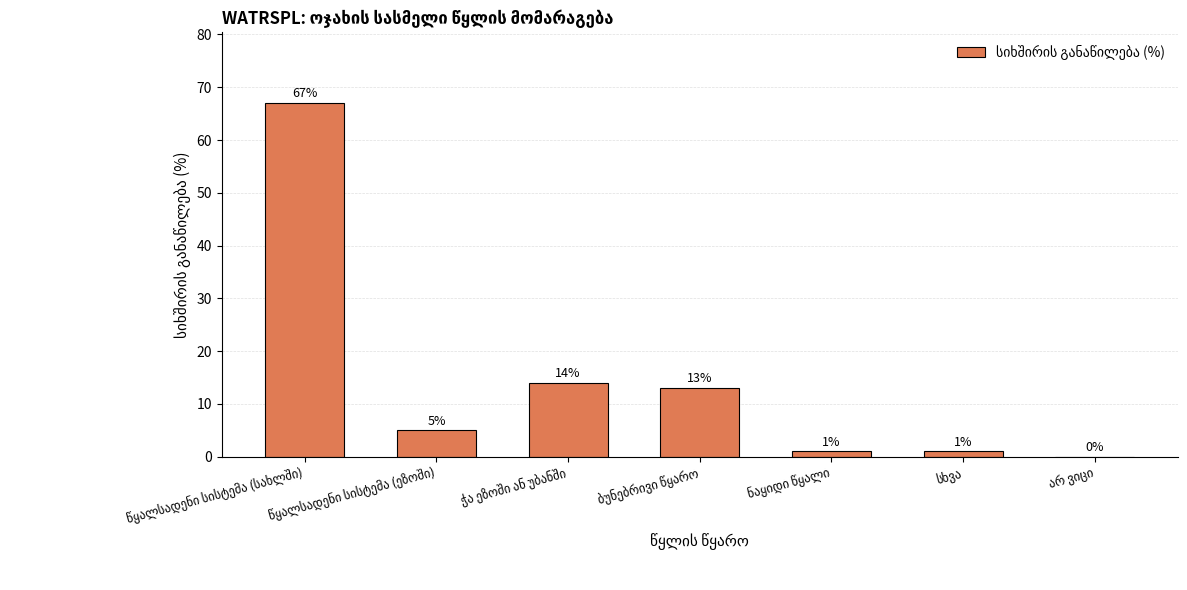

What is the sum of all values?

101